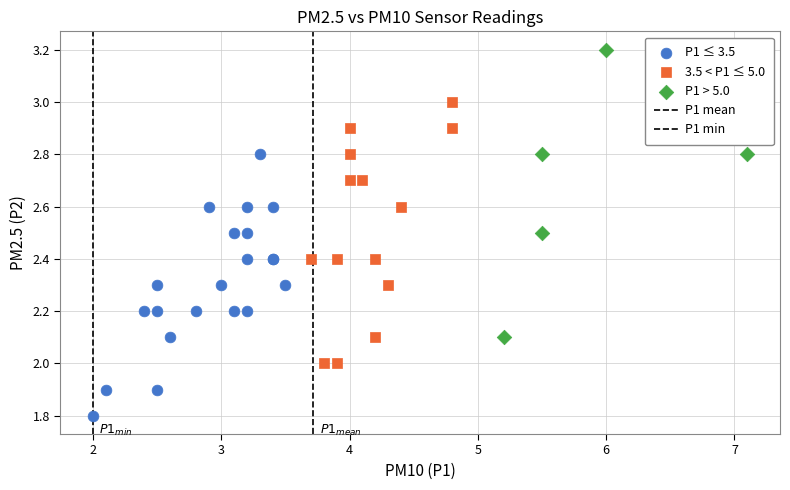

Which series reaches the minimum Y coordinate?

P1 ≤ 3.5